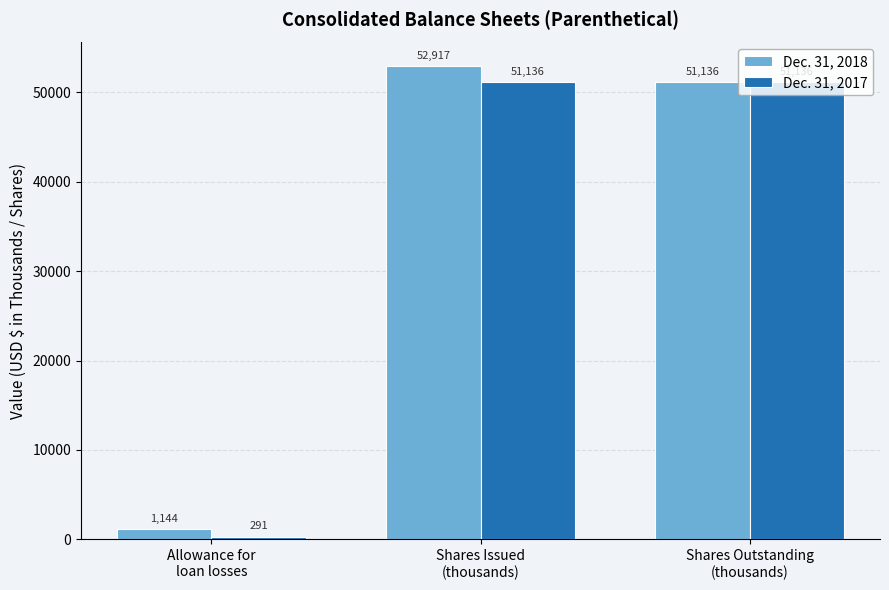

Reading left to right, transcribe all the data shown in this chart.

Dec. 31, 2018: Allowance for
loan losses=1144	Shares Issued
(thousands)=52917	Shares Outstanding
(thousands)=51136
Dec. 31, 2017: Allowance for
loan losses=291	Shares Issued
(thousands)=51136	Shares Outstanding
(thousands)=51136